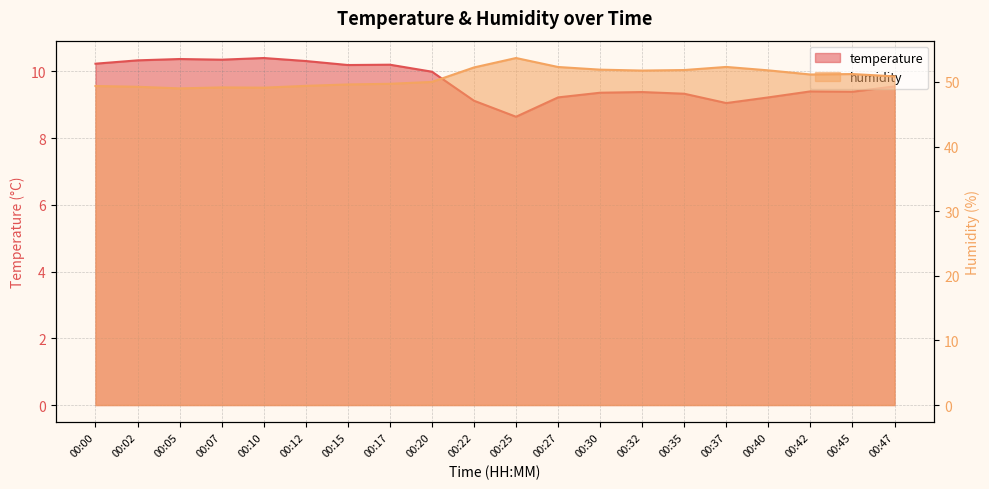

What is the difference between the highest and lowest values at 00:37?

43.3